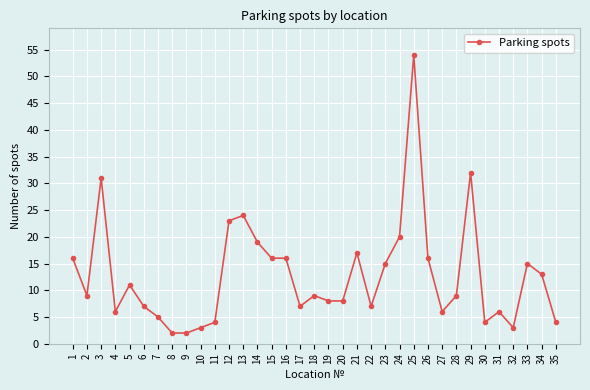

Is it true that the value at 1 is 8?

False